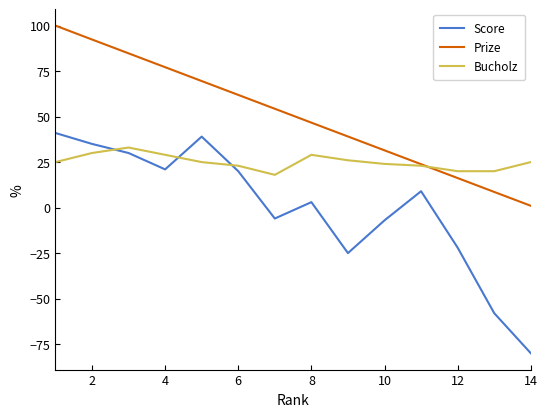

Which series has the largest range (max minus min)?

Score